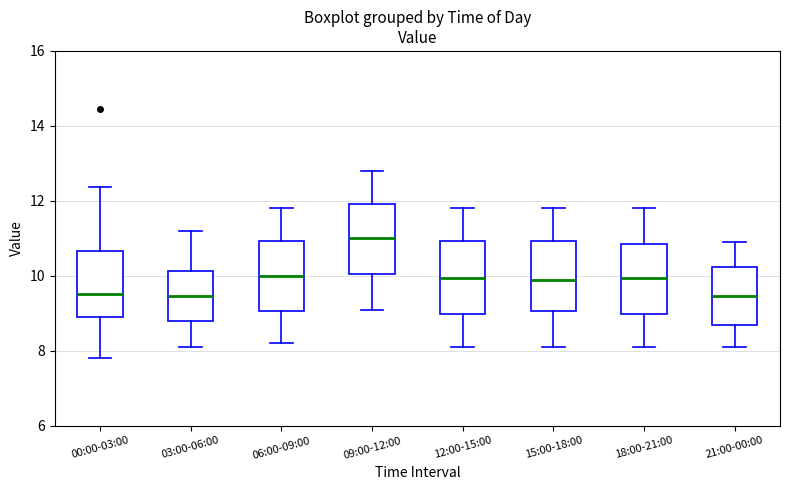

Reading left to right, transcribe this box plot: for each box, give where its median line is, the range the box spans, and where its two whiskers end, as read against the y-axis. The values are not printed on the chart, so give them approximately, as read against the axis.

00:00-03:00: median 9.6, box 9.0 to 10.6, whiskers 7.8 to 12.4
03:00-06:00: median 9.4, box 8.8 to 10.2, whiskers 8.2 to 11.2
06:00-09:00: median 10.0, box 9.0 to 11.0, whiskers 8.2 to 11.8
09:00-12:00: median 11.0, box 10.0 to 12.0, whiskers 9.2 to 12.8
12:00-15:00: median 10.0, box 9.0 to 11.0, whiskers 8.2 to 11.8
15:00-18:00: median 10.0, box 9.0 to 11.0, whiskers 8.2 to 11.8
18:00-21:00: median 10.0, box 9.0 to 10.8, whiskers 8.2 to 11.8
21:00-00:00: median 9.4, box 8.8 to 10.2, whiskers 8.2 to 11.0